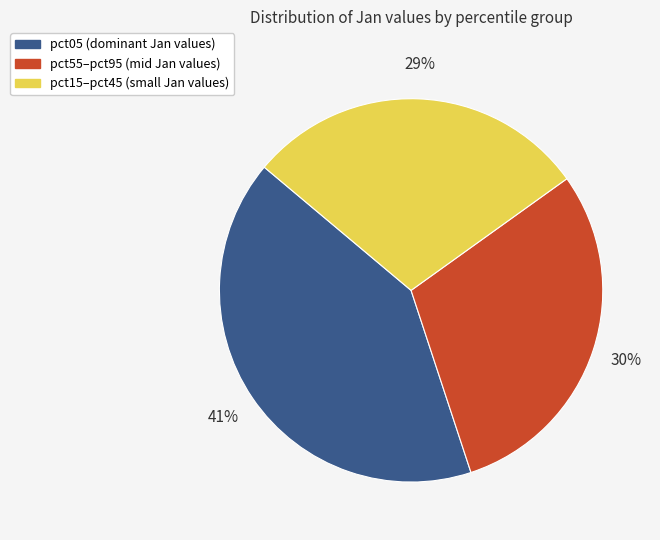

To the nearest percent, what is the difference between the largest and smallest slice percentages?

12%